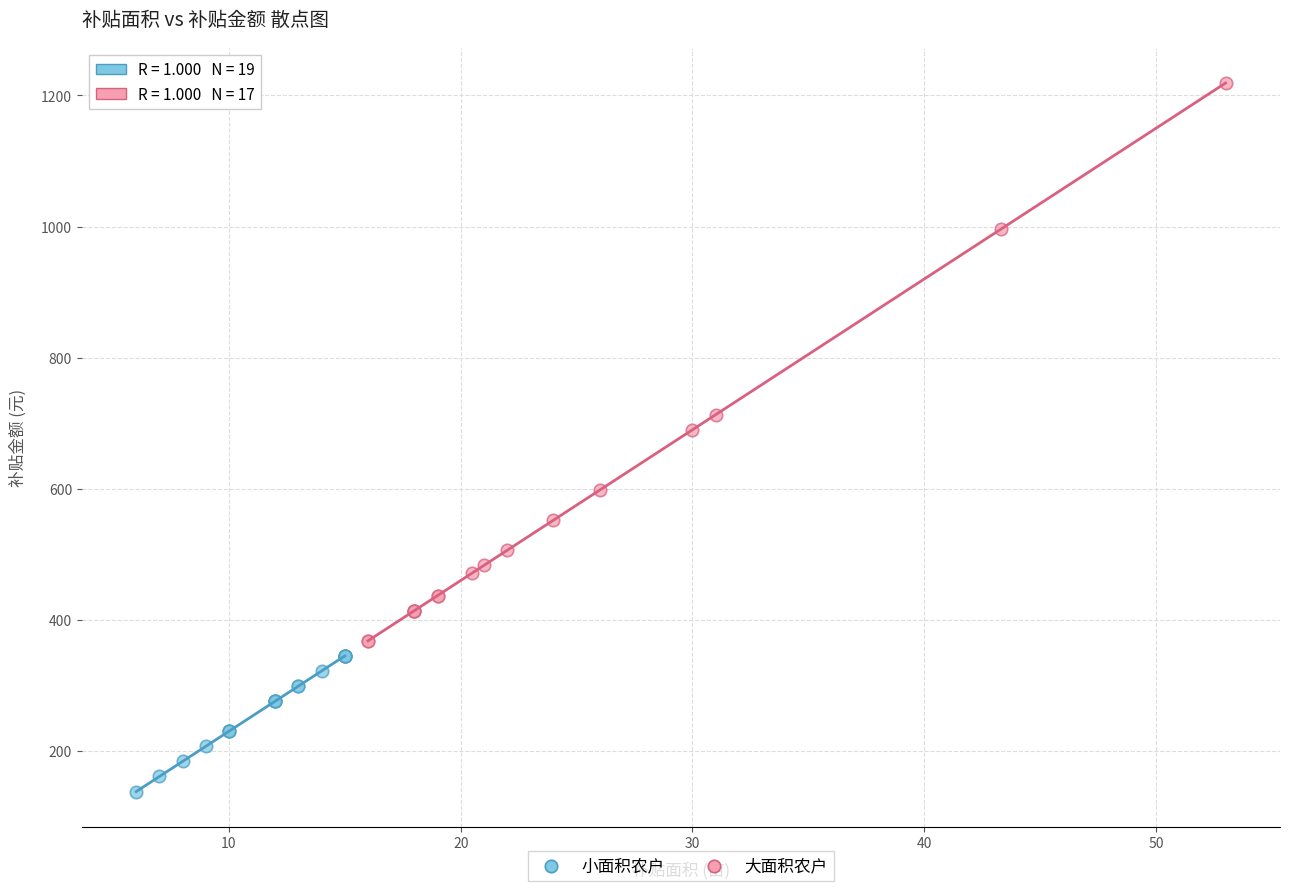

What are all the series names shown in the legend?

小面积农户, 大面积农户